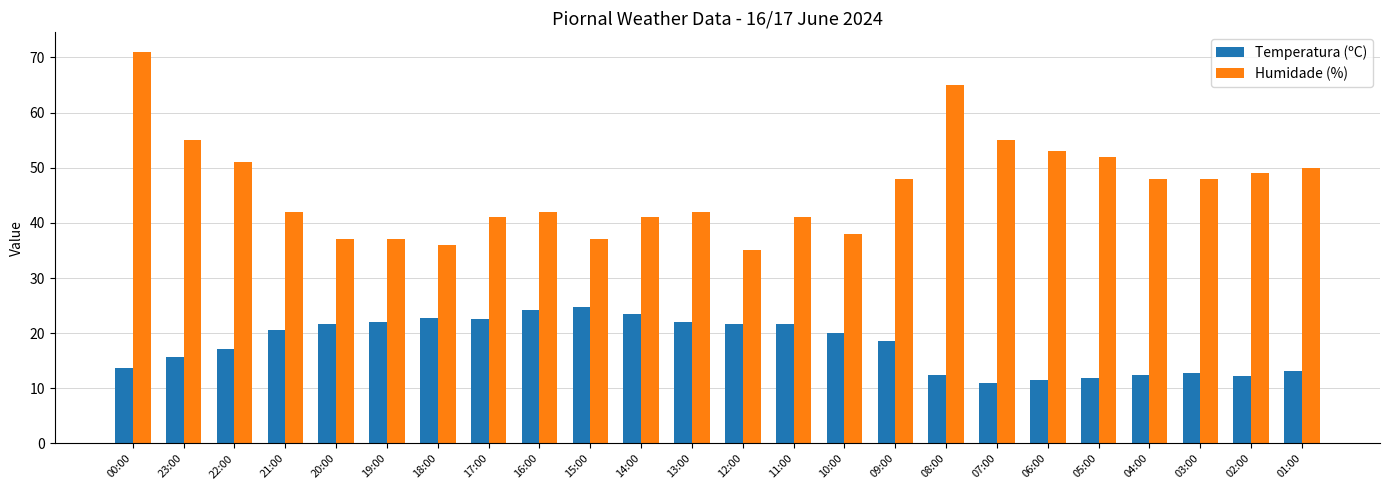

Which series has the widest spread of values?

Humidade (%)